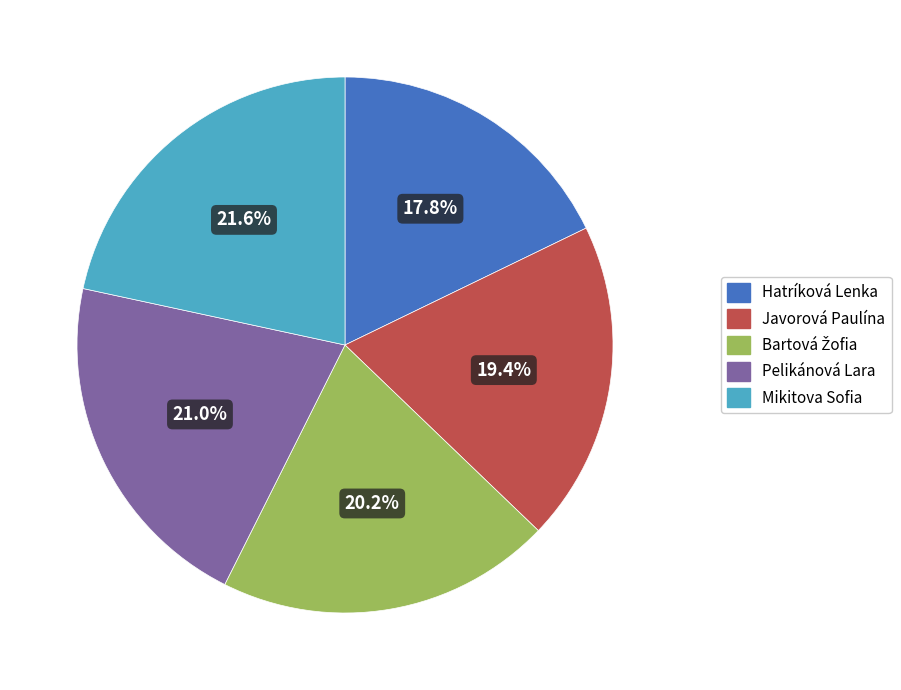

Does Hatríková Lenka represent more than half of the total?

No